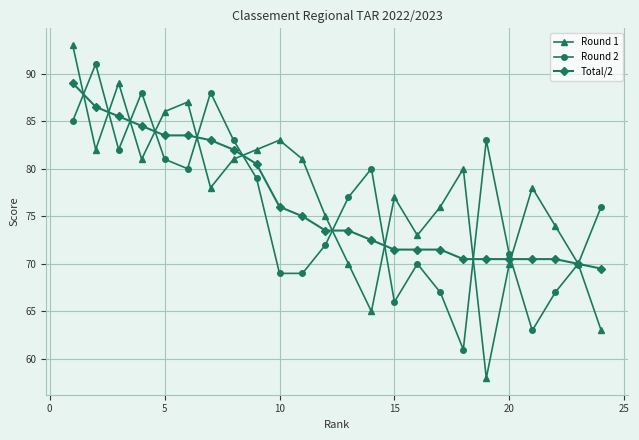

What are all the series names shown in the legend?

Round 1, Round 2, Total/2